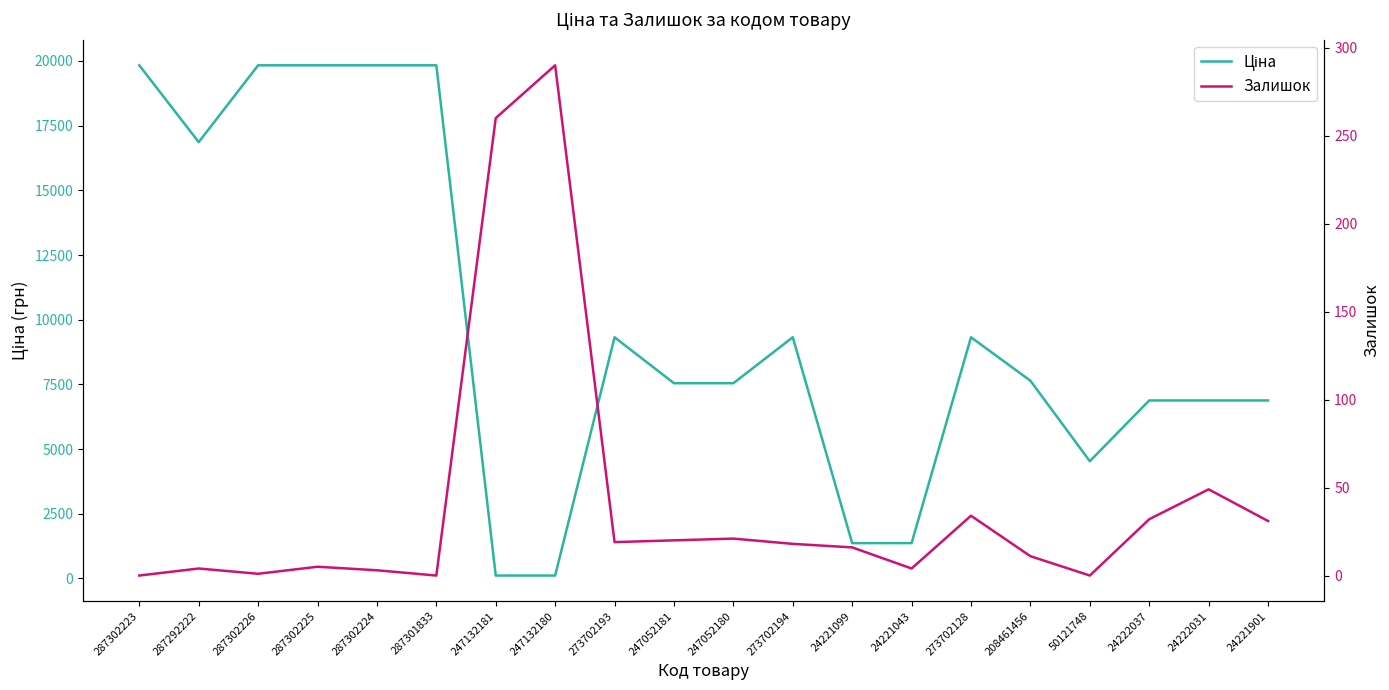

At 24222037, list the series in order from smallest to largest.

Залишок, Ціна